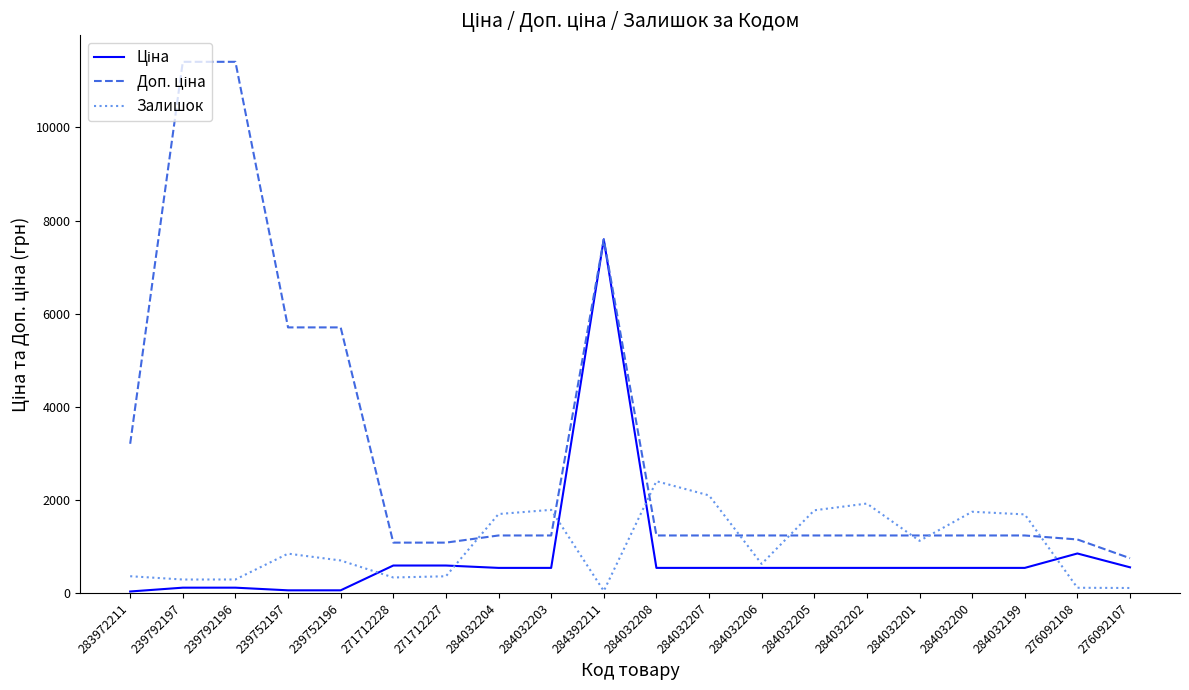

What position from the left is 239792196?

3